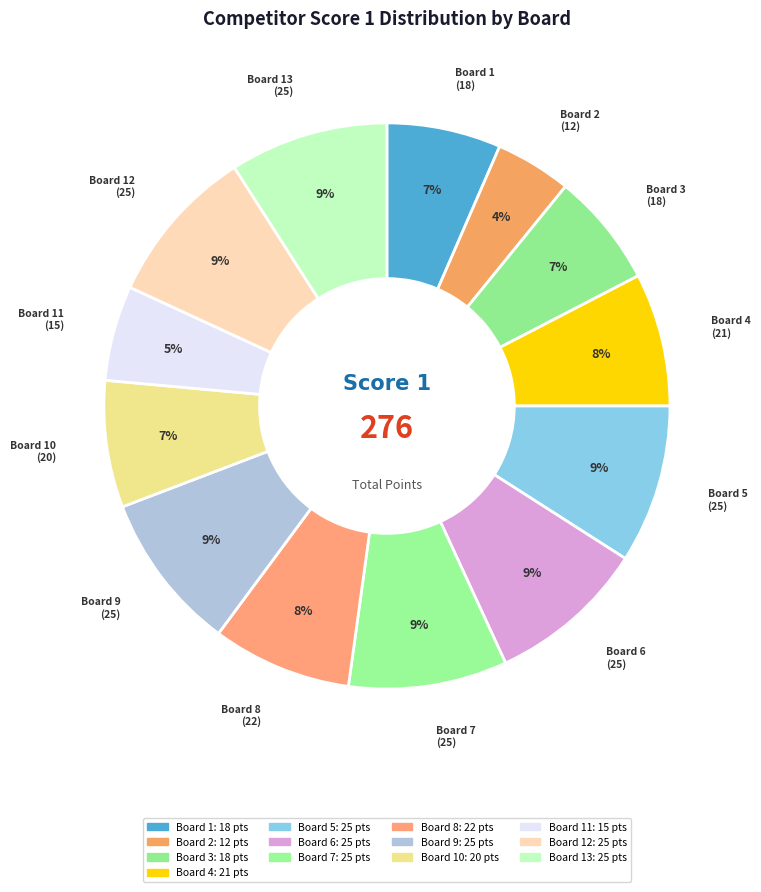

How many slices are in this pie chart?

13